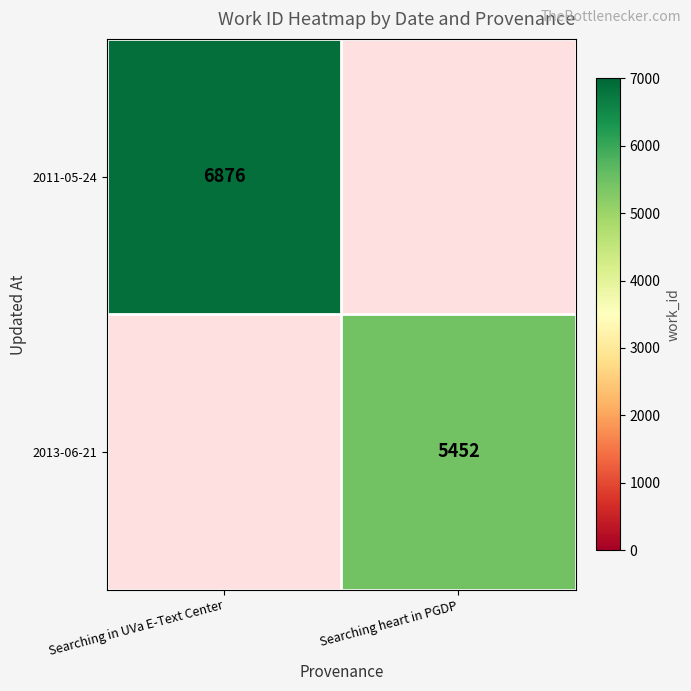

Is the value of 2011-05-24 at Searching in UVa E-Text Center greater than the value of 2013-06-21 at Searching heart in PGDP?

Yes